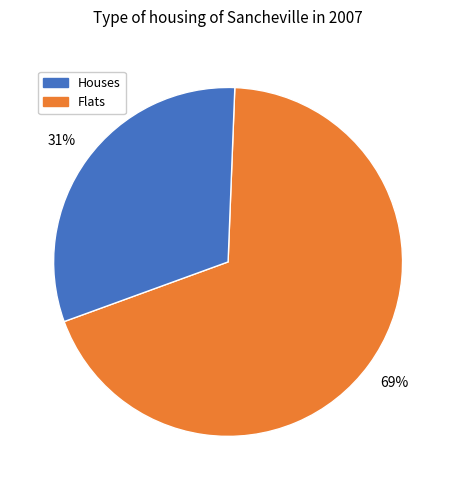

To the nearest percent, what is the difference between the largest and smallest slice percentages?

38%